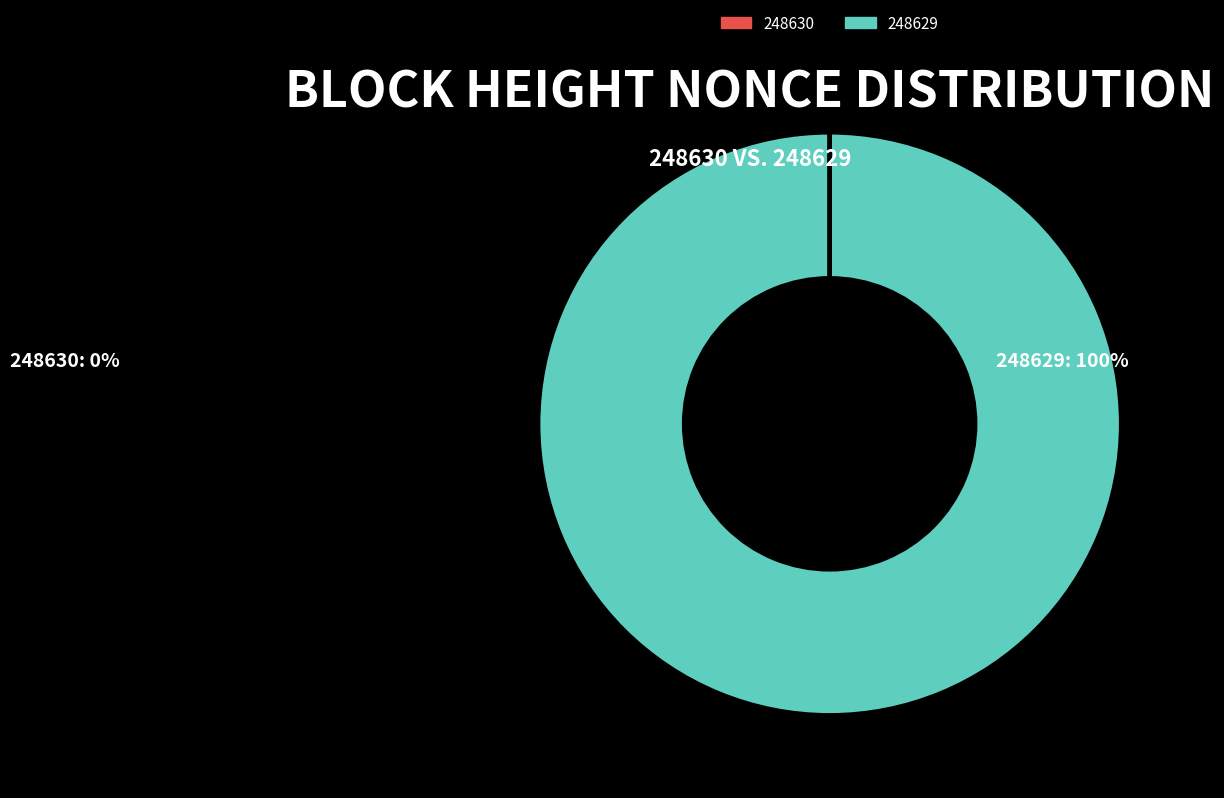

The 248629 slice represents 86% of the pie. True or false?

False